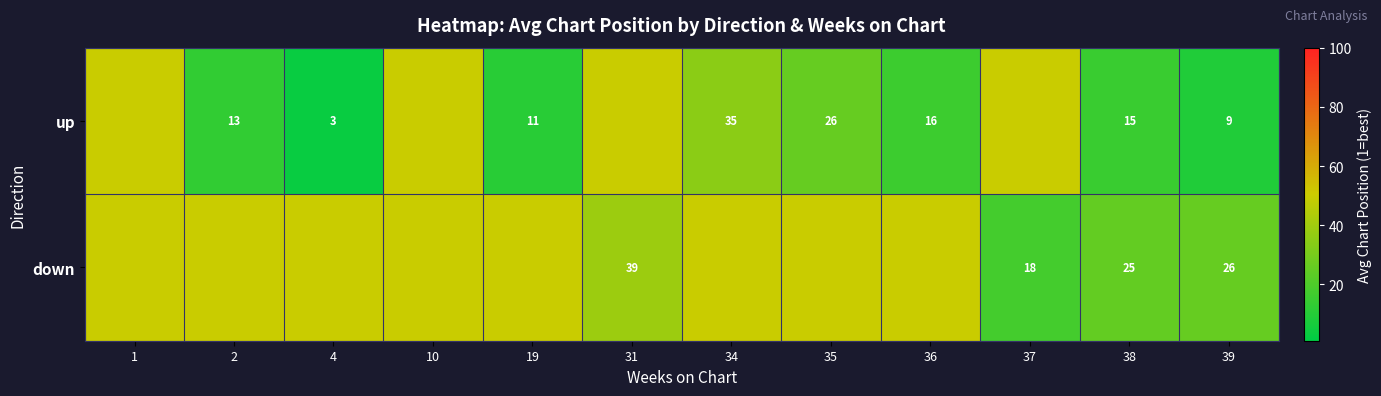

What is the difference between the up values at 19 and 38?

4